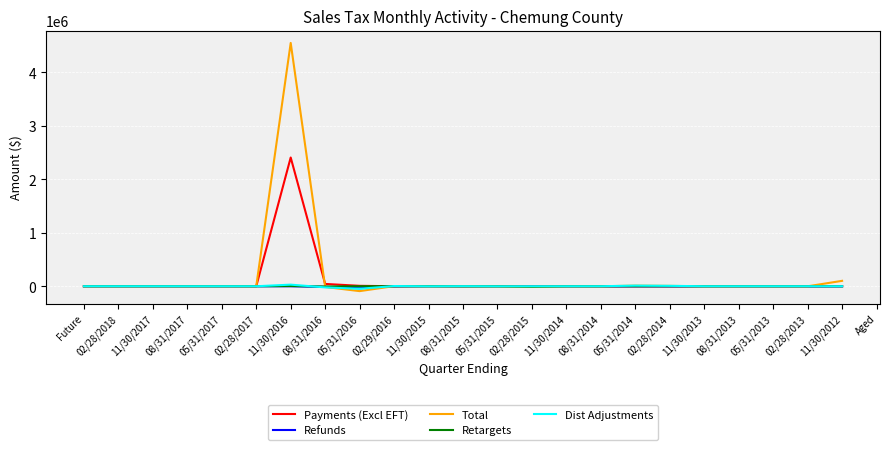

What is the sum of the Refunds values at 11/30/2015 and 08/31/2015?

-2333.6